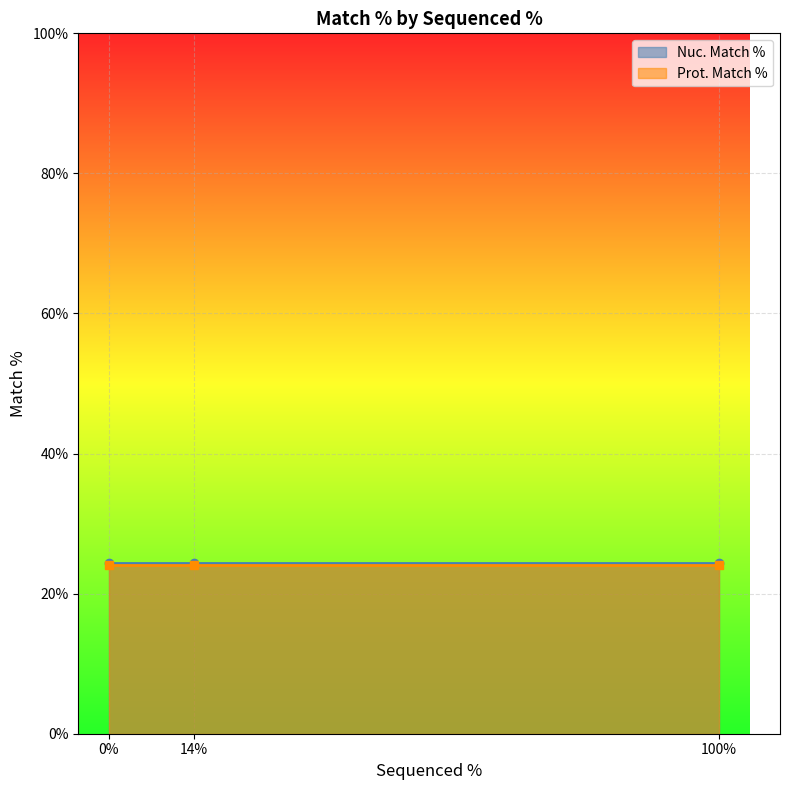

What are all the series names shown in the legend?

Nuc. Match %, Prot. Match %